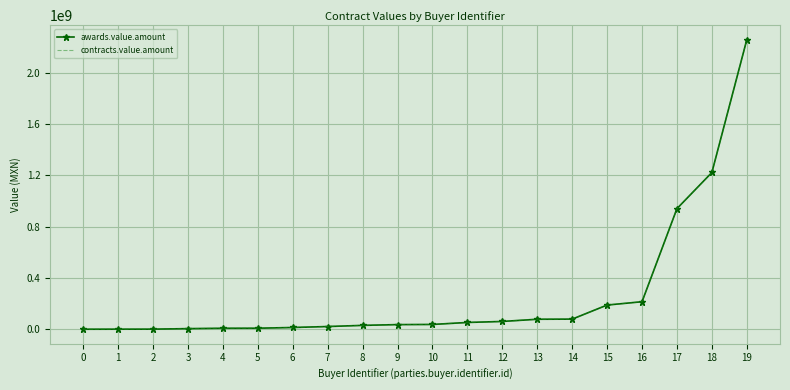

True or false: awards.value.amount and contracts.value.amount cross at least once.

False